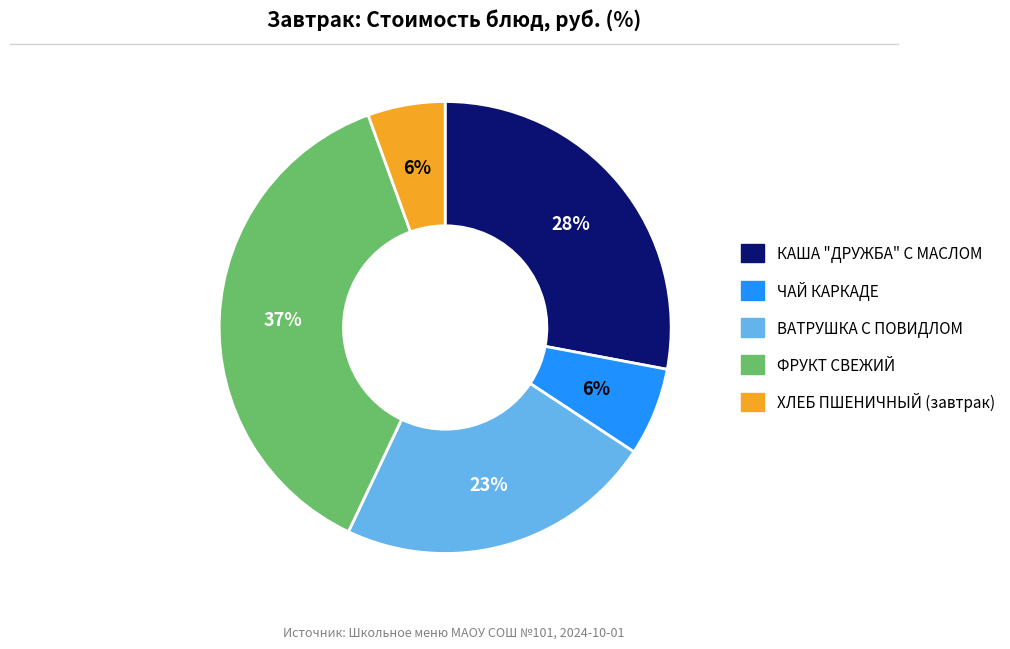

Is there a majority slice in this chart?

No